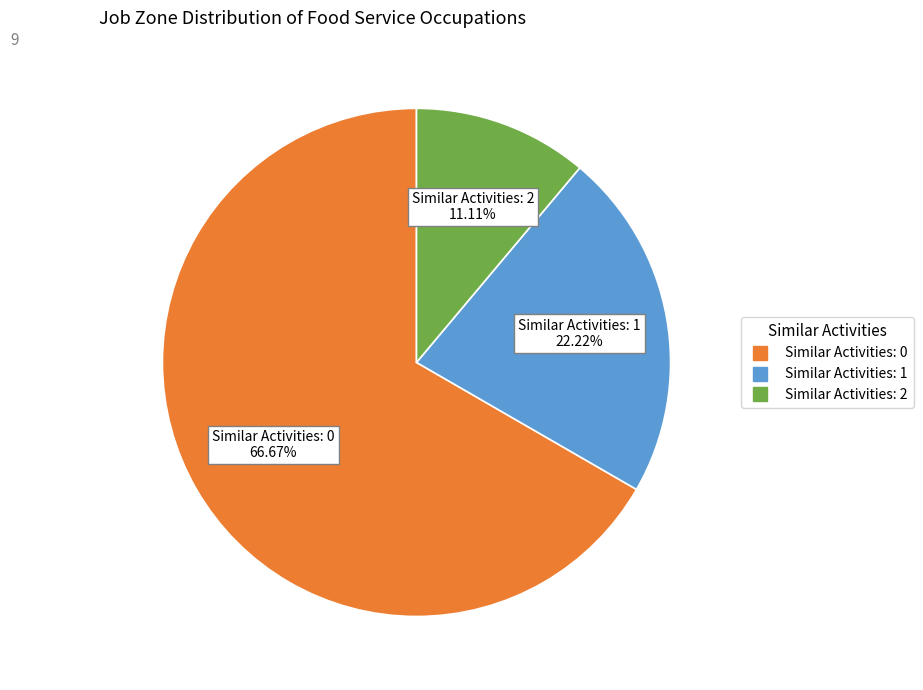

Does any single category account for the majority?

Yes